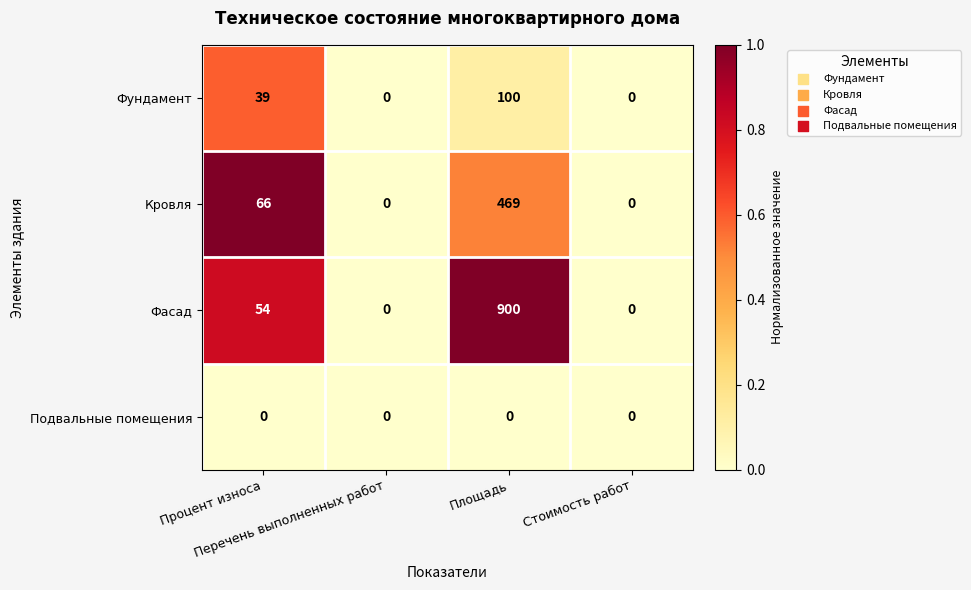

Which series has the largest range (max minus min)?

Фасад